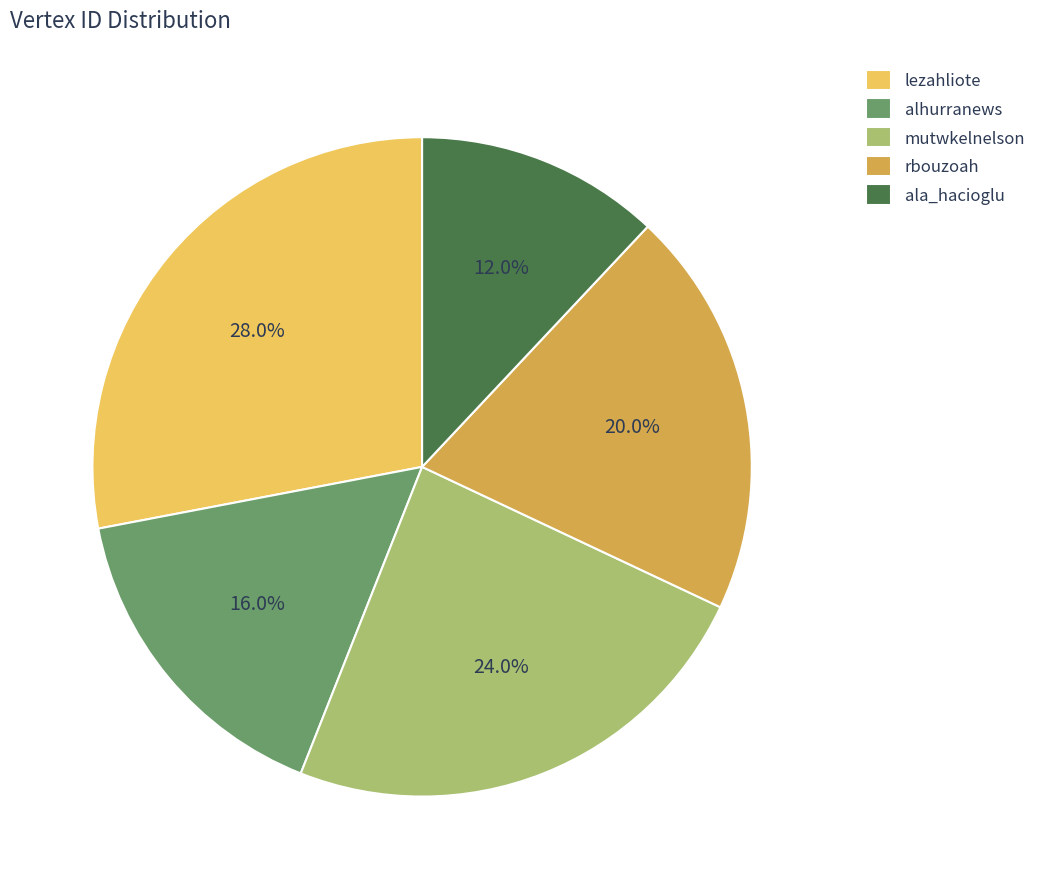

Is it true that lezahliote is 22% of the pie?

False